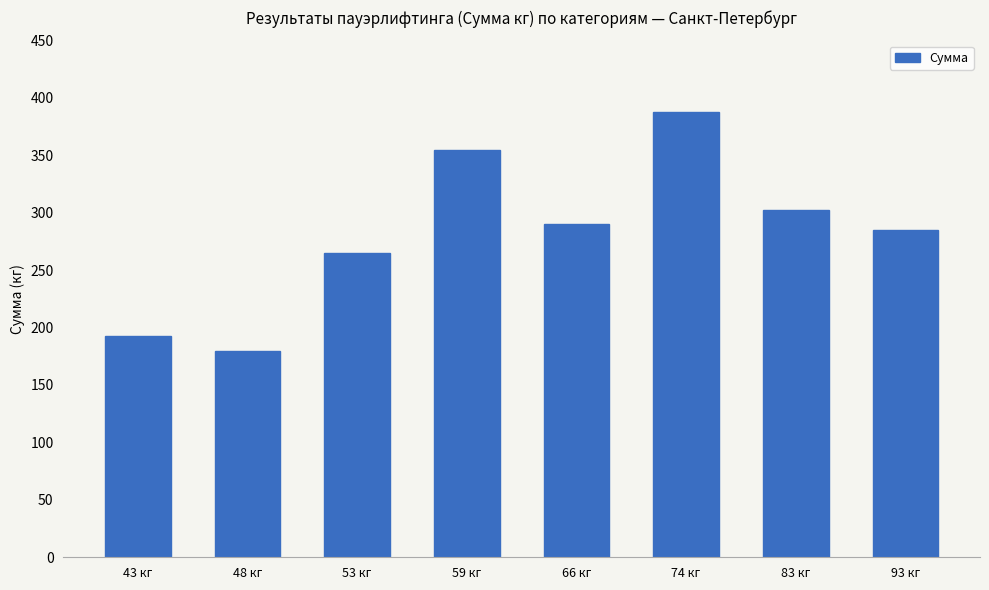

What position from the right is 48 кг?

7